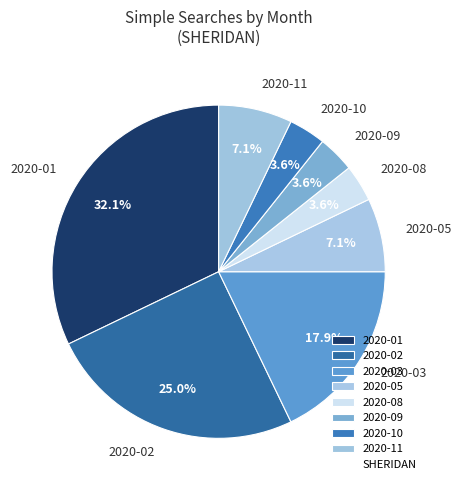

What is the largest slice in the pie chart?

2020-01